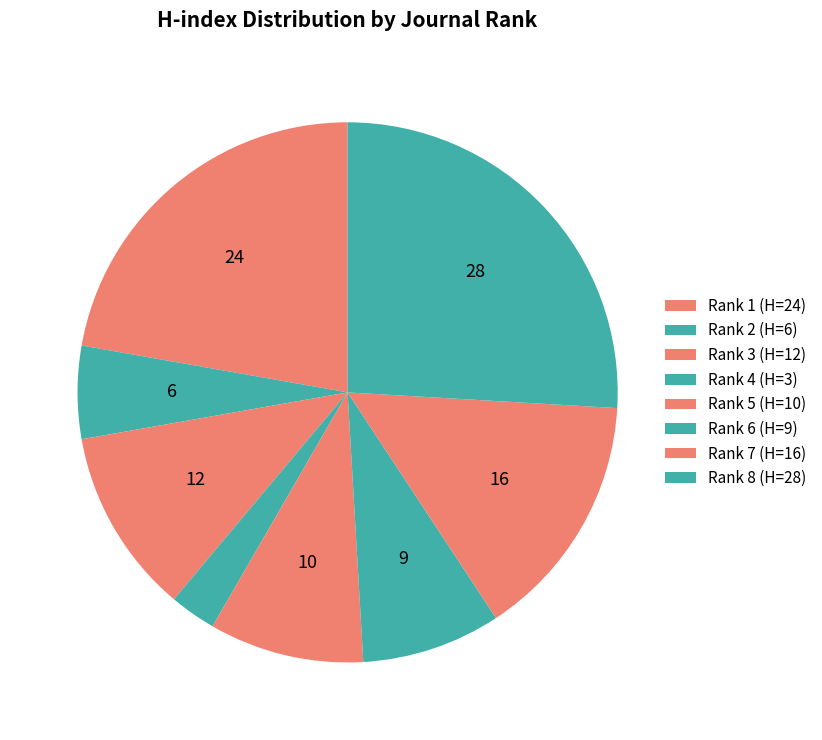

Count the number of slices in the pie.

8